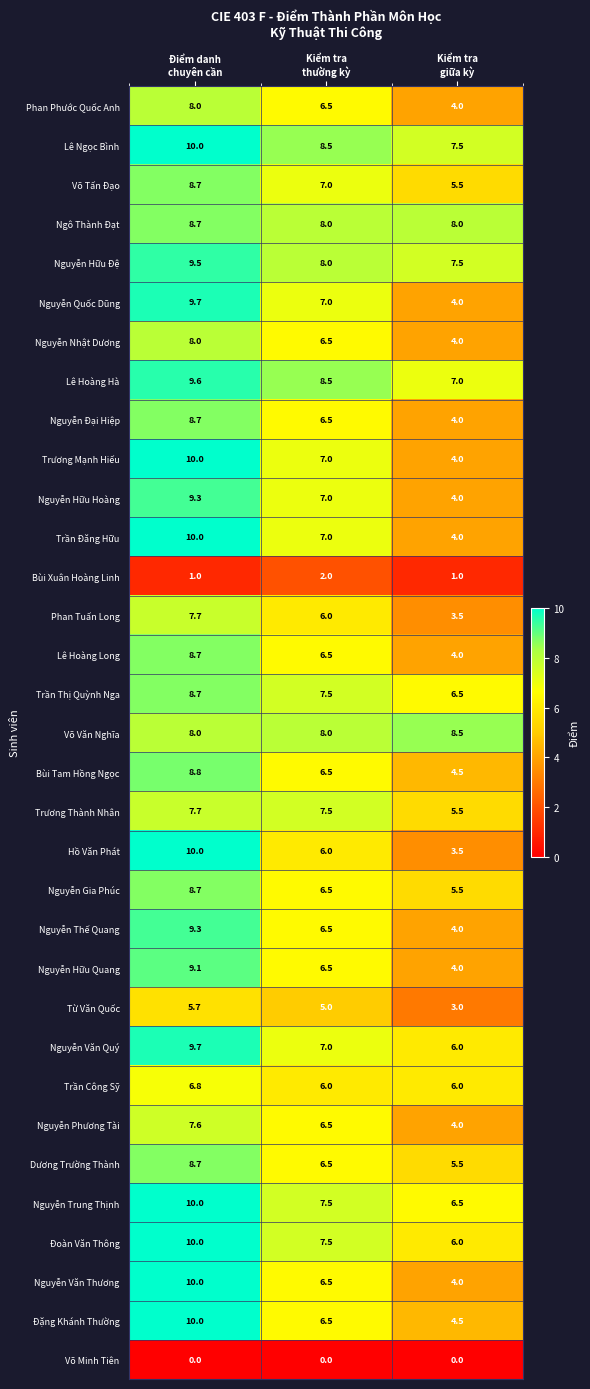

What is the sum of all Trương Thành Nhân values?

20.7